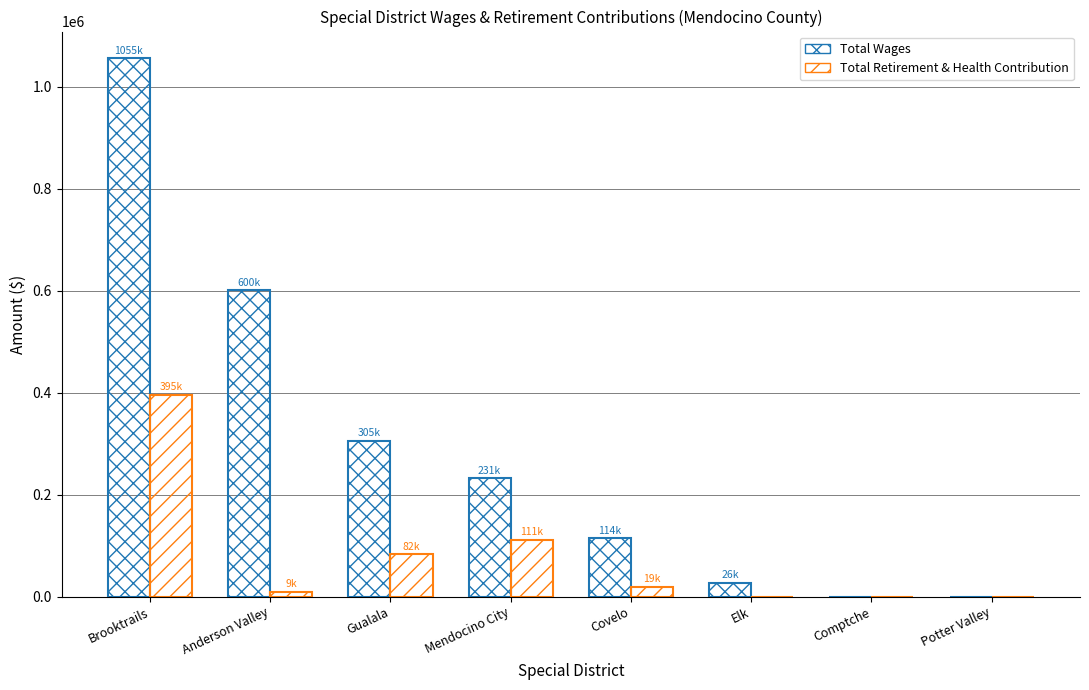

Is it true that Total Wages equals 0 at Potter Valley?

True